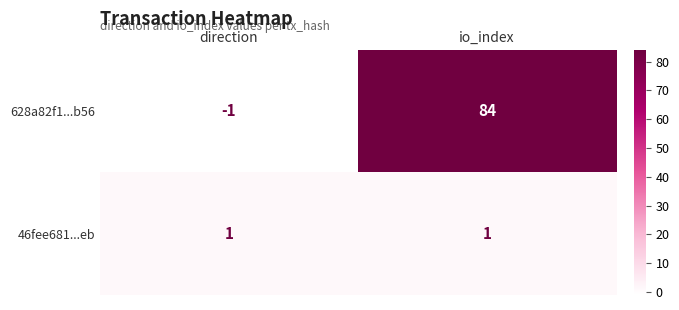

Reading right to left, extract all data points from this chart.

628a82f1...b56: io_index=84	direction=-1
46fee681...eb: io_index=1	direction=1